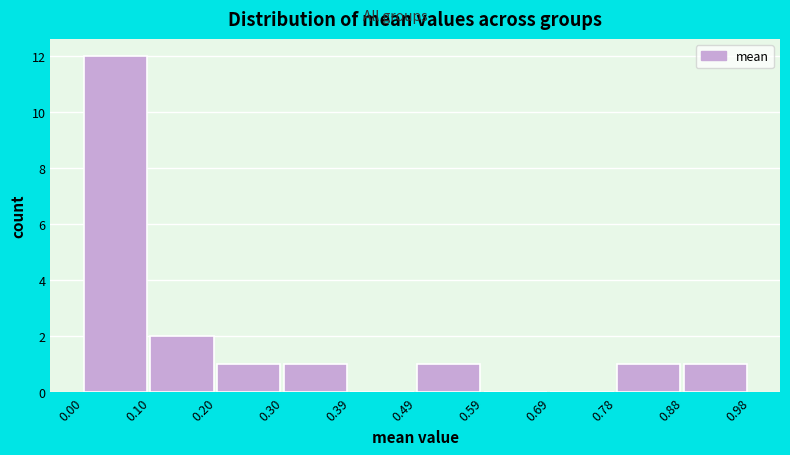

Reading left to right, transcribe this chart: for each bar, give the range it covers on the x-axis and its height. The values are not printed on the chart, so give them approximately, as read against the axis.

0.00 to 0.10: 12
0.10 to 0.20: 2
0.20 to 0.30: 1
0.30 to 0.39: 1
0.39 to 0.49: 0
0.49 to 0.59: 1
0.59 to 0.69: 0
0.69 to 0.78: 0
0.78 to 0.88: 1
0.88 to 0.98: 1